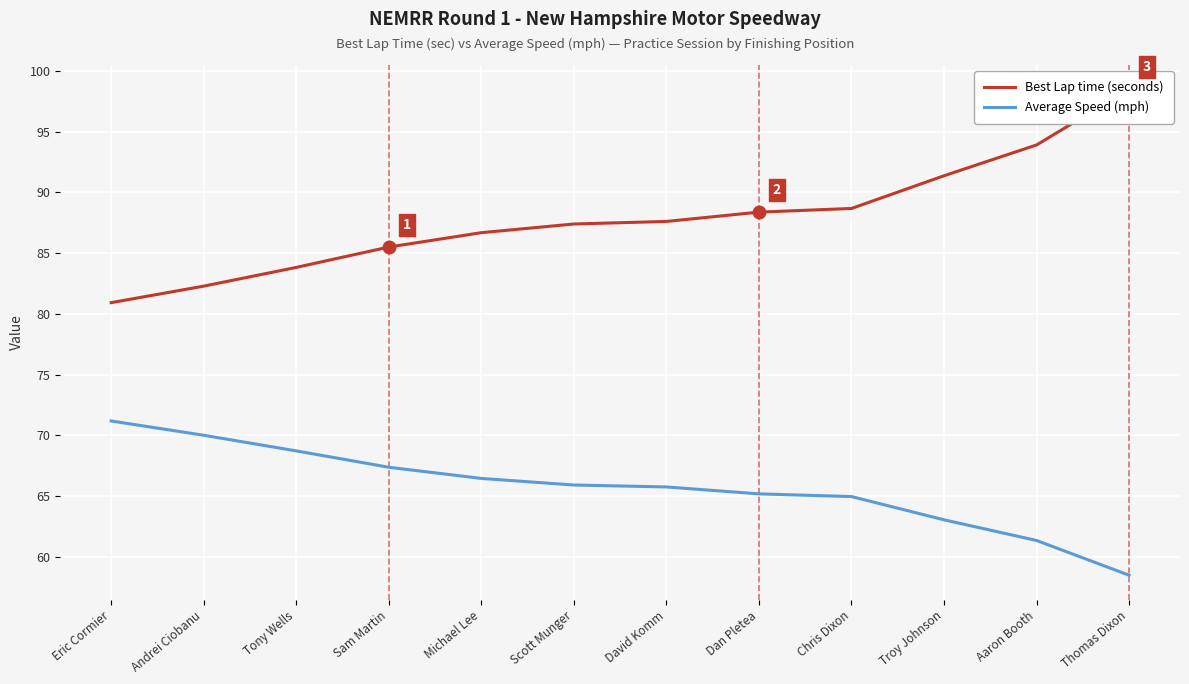

Rank the series at Michael Lee from highest to lowest value.

Best Lap time (seconds), Average Speed (mph)